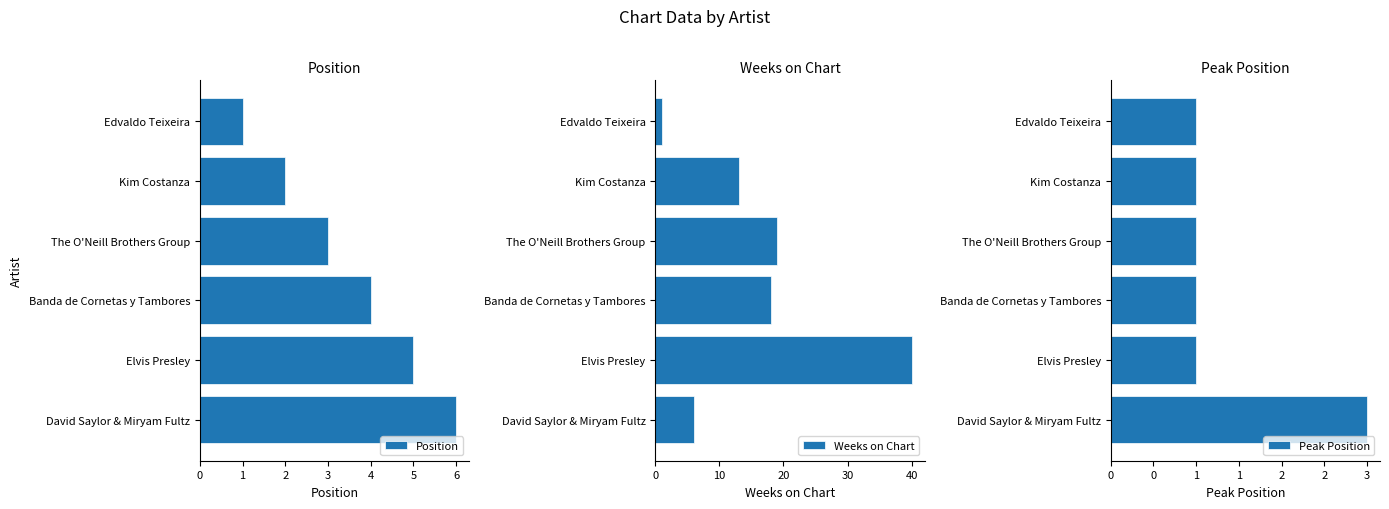

List the labels in order of Position value, smallest first.

Edvaldo Teixeira, Kim Costanza, The O'Neill Brothers Group, Banda de Cornetas y Tambores, Elvis Presley, David Saylor & Miryam Fultz